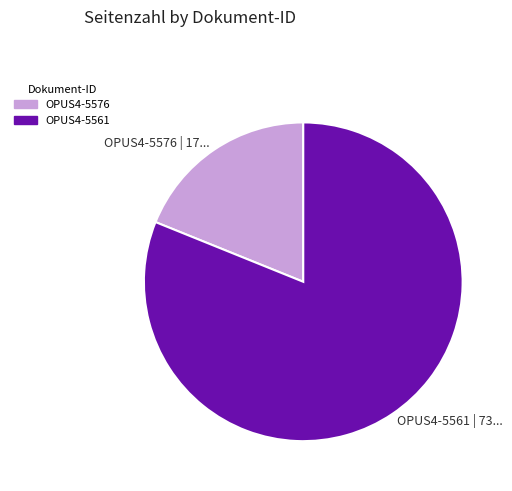

What is the largest slice in the pie chart?

OPUS4-5561